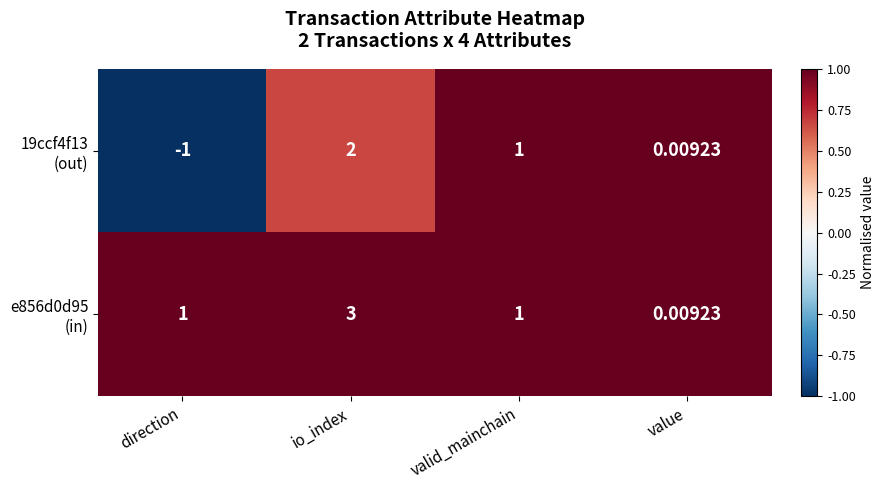

At which category is the sum across all series the highest?

io_index